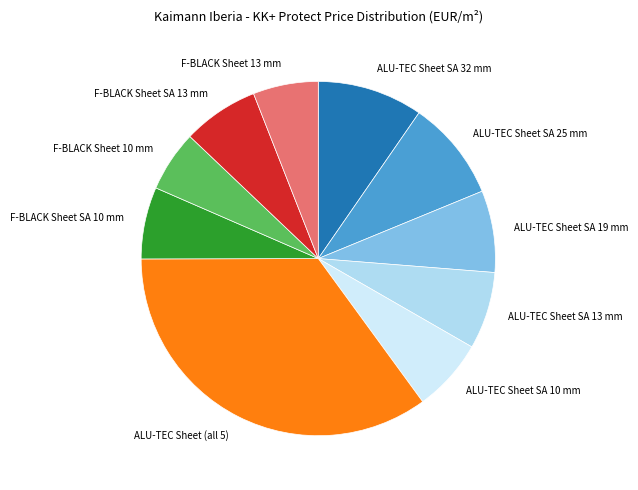

How many segments does this pie chart have?

10